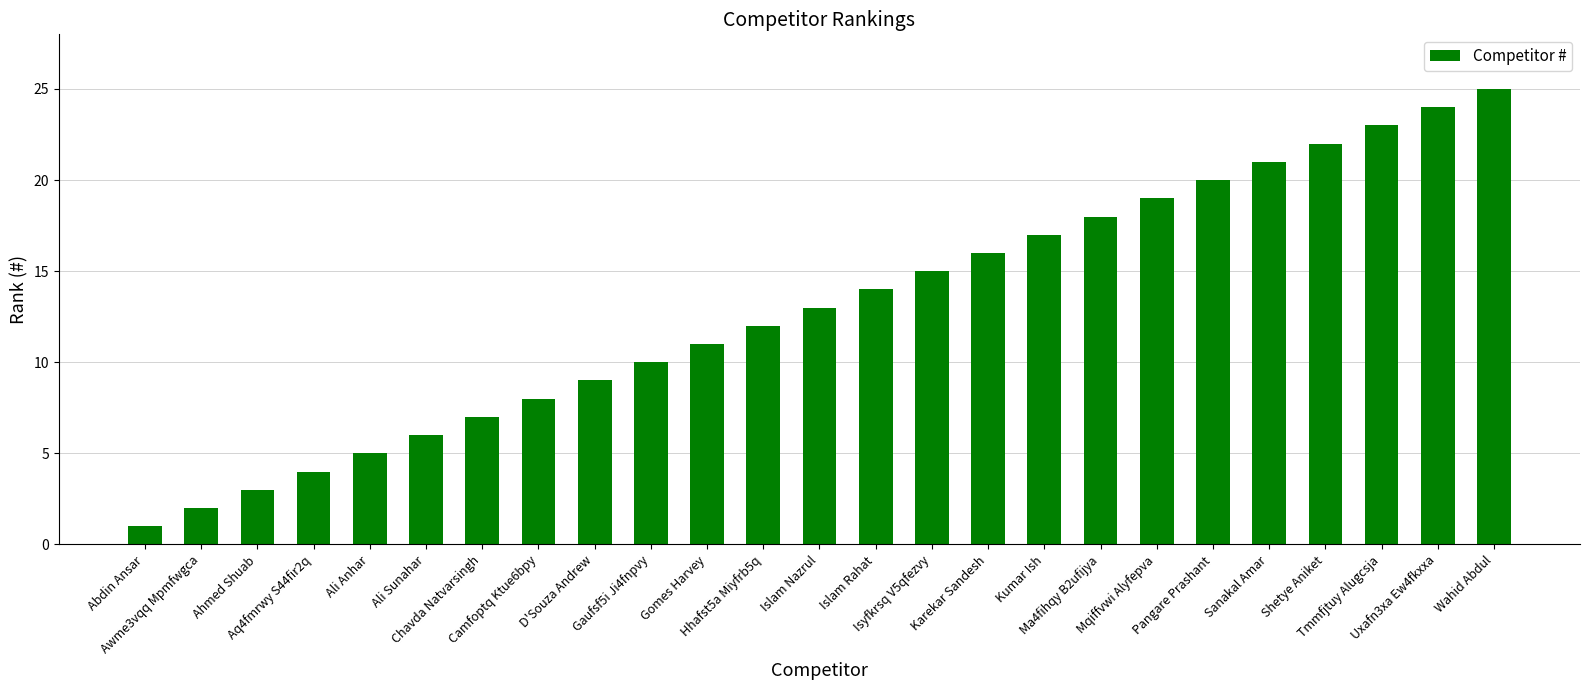

What is the change in value from Ali Anhar to Wahid Abdul?

+20